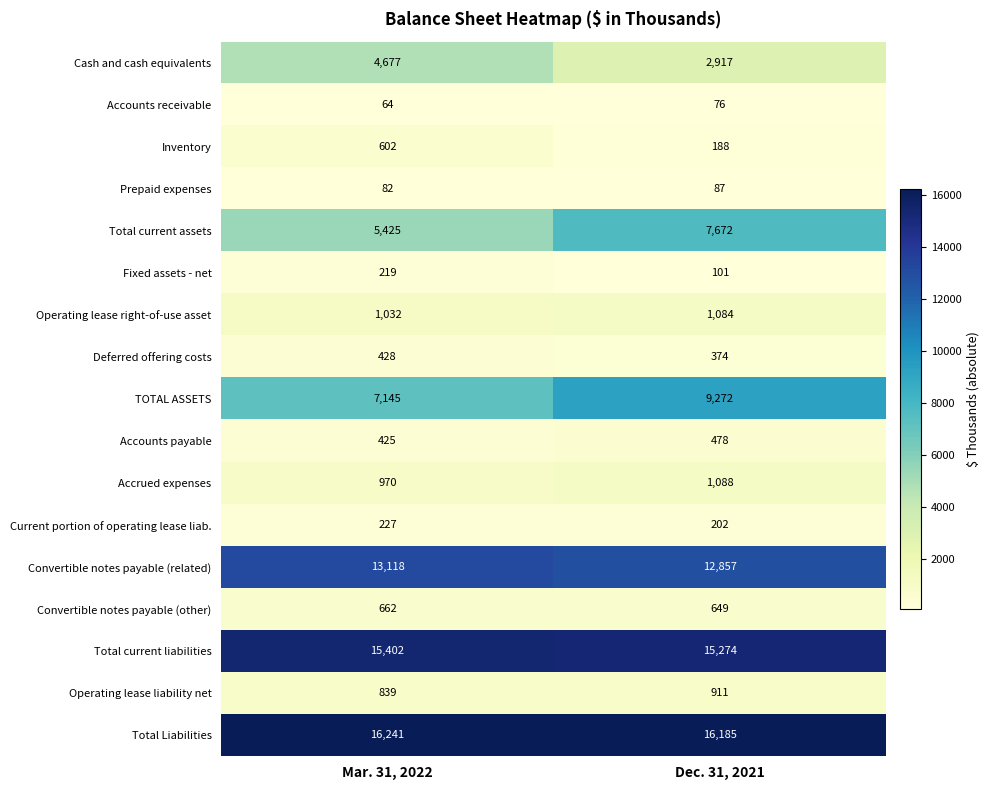

The Operating lease right-of-use asset series shows 1624 at Mar. 31, 2022. True or false?

False